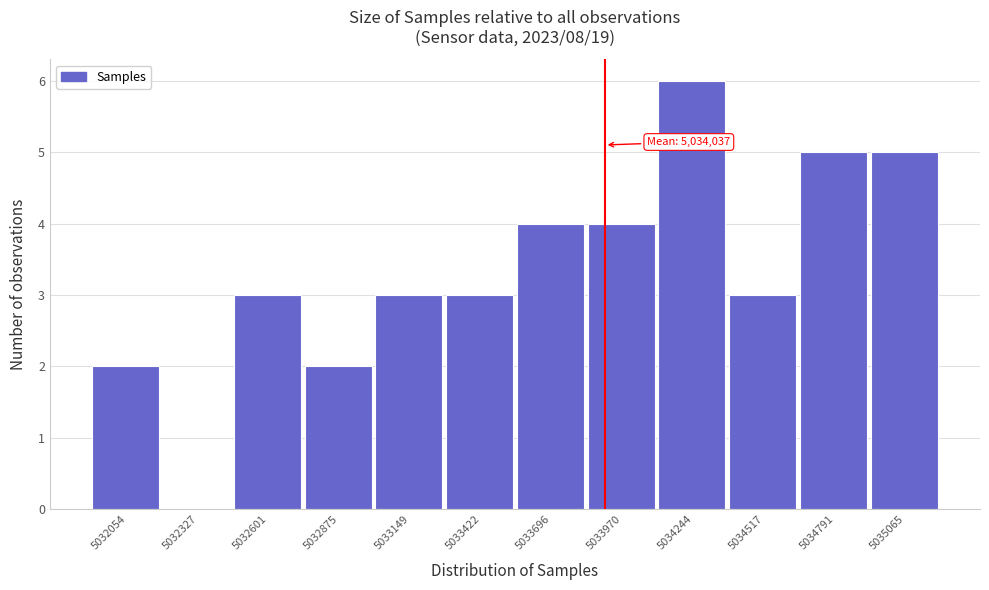

Reading left to right, list all the values displayed in this chart.

5032054=2	5032327=0	5032601=3	5032875=2	5033149=3	5033422=3	5033696=4	5033970=4	5034244=6	5034517=3	5034791=5	5035065=5